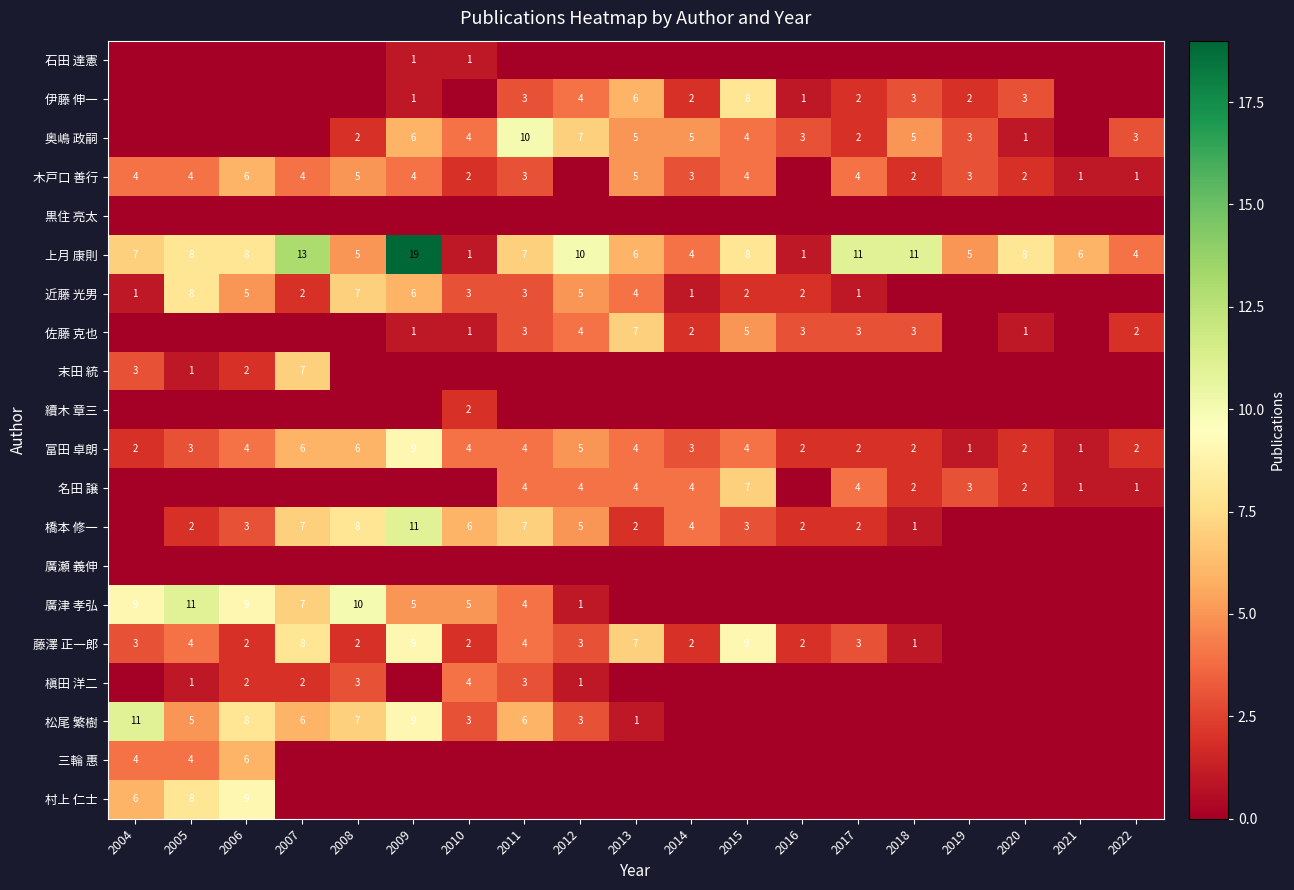

What is the total value across all series at 2005?

59